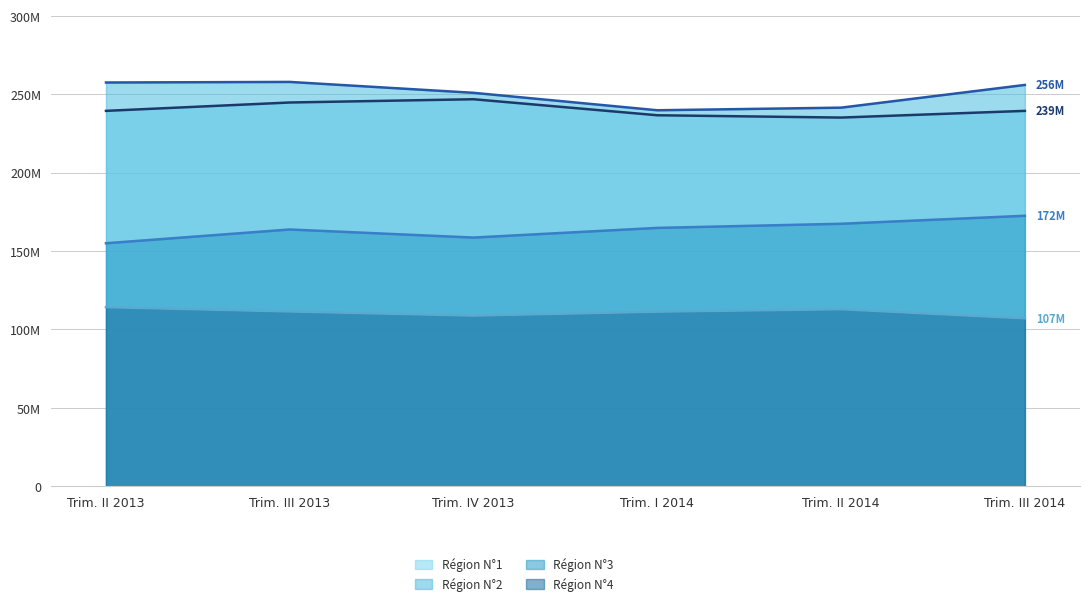

True or false: Région N°2 and Région N°4 intersect in this chart.

False